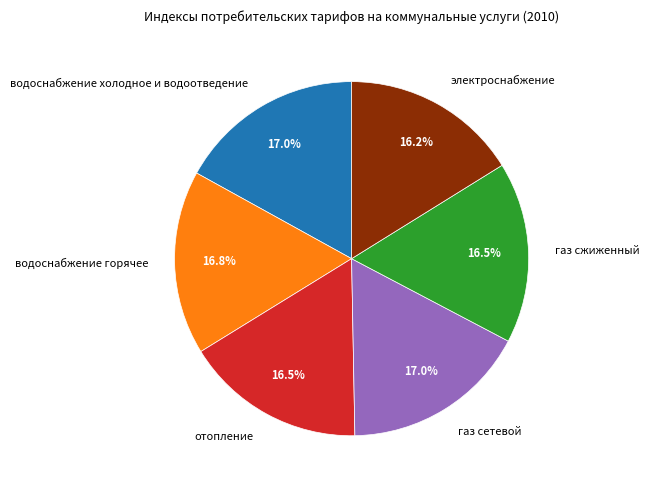

What portion of the pie excludes газ сжиженный?

83.5%